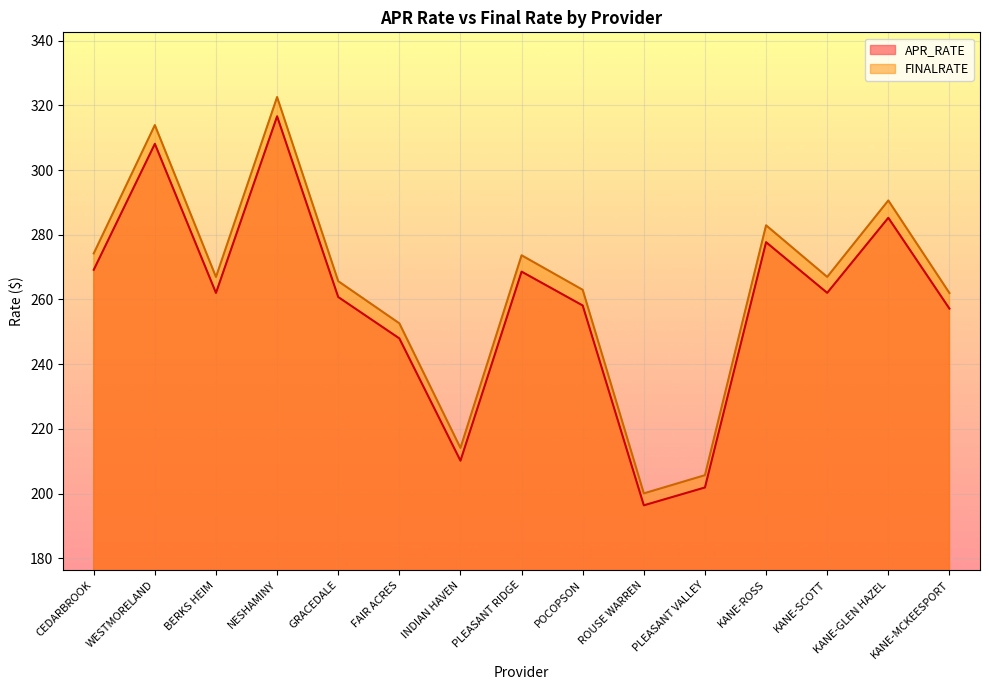

Is it true that FINALRATE equals 290.6 at KANE-GLEN HAZEL?

True